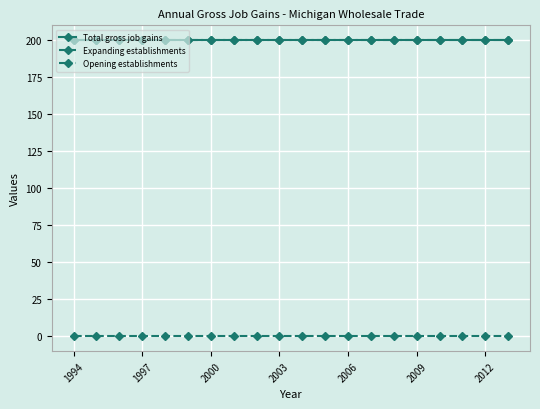

List the series in order of their peak value, highest first.

Total gross job gains, Opening establishments, Expanding establishments